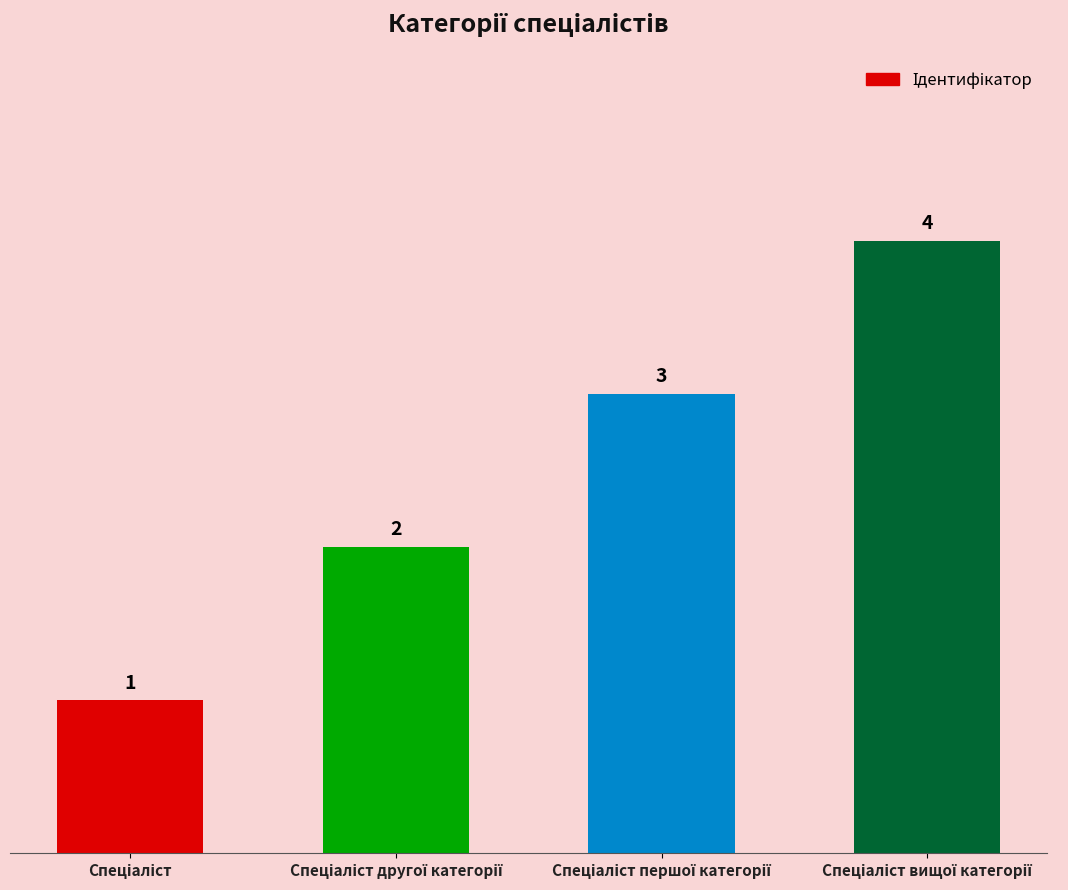

What is the value of the 4th bar from the left?

4